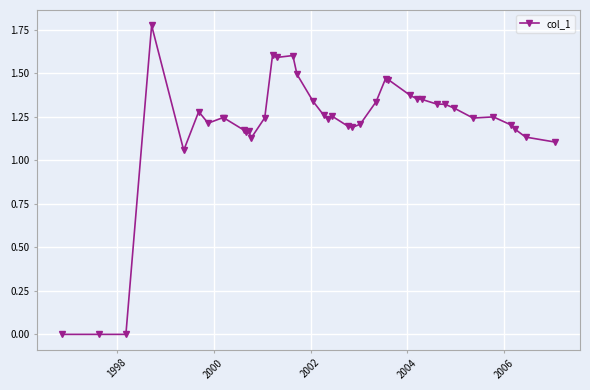

How many lines are shown in the chart?

1